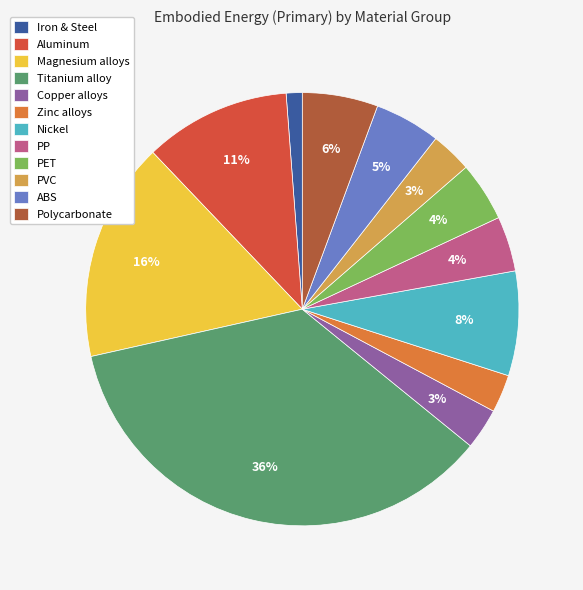

Is it true that PET is 12% of the pie?

False